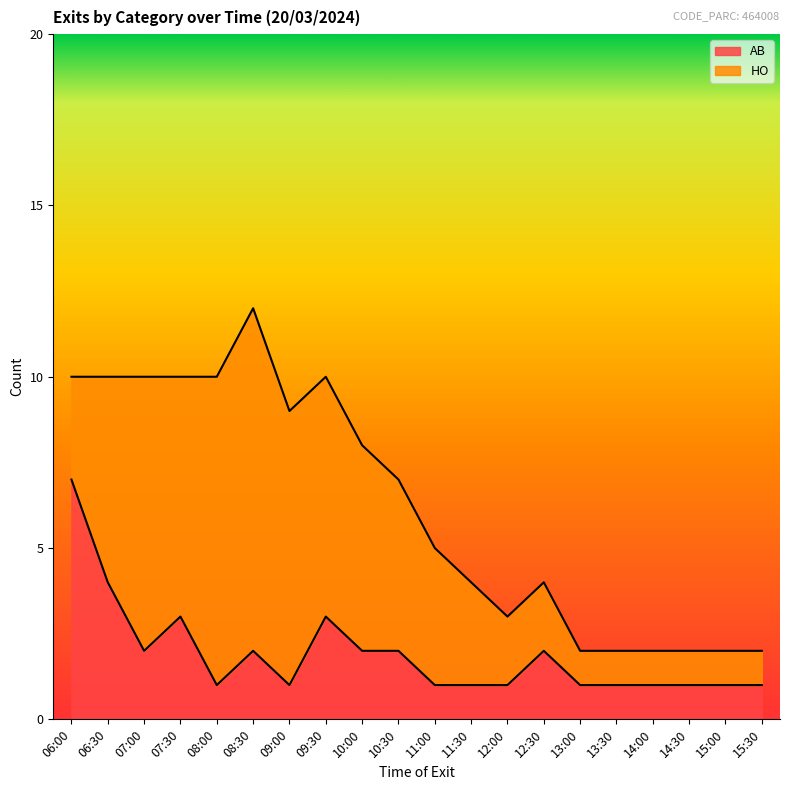

What is the average value?

2